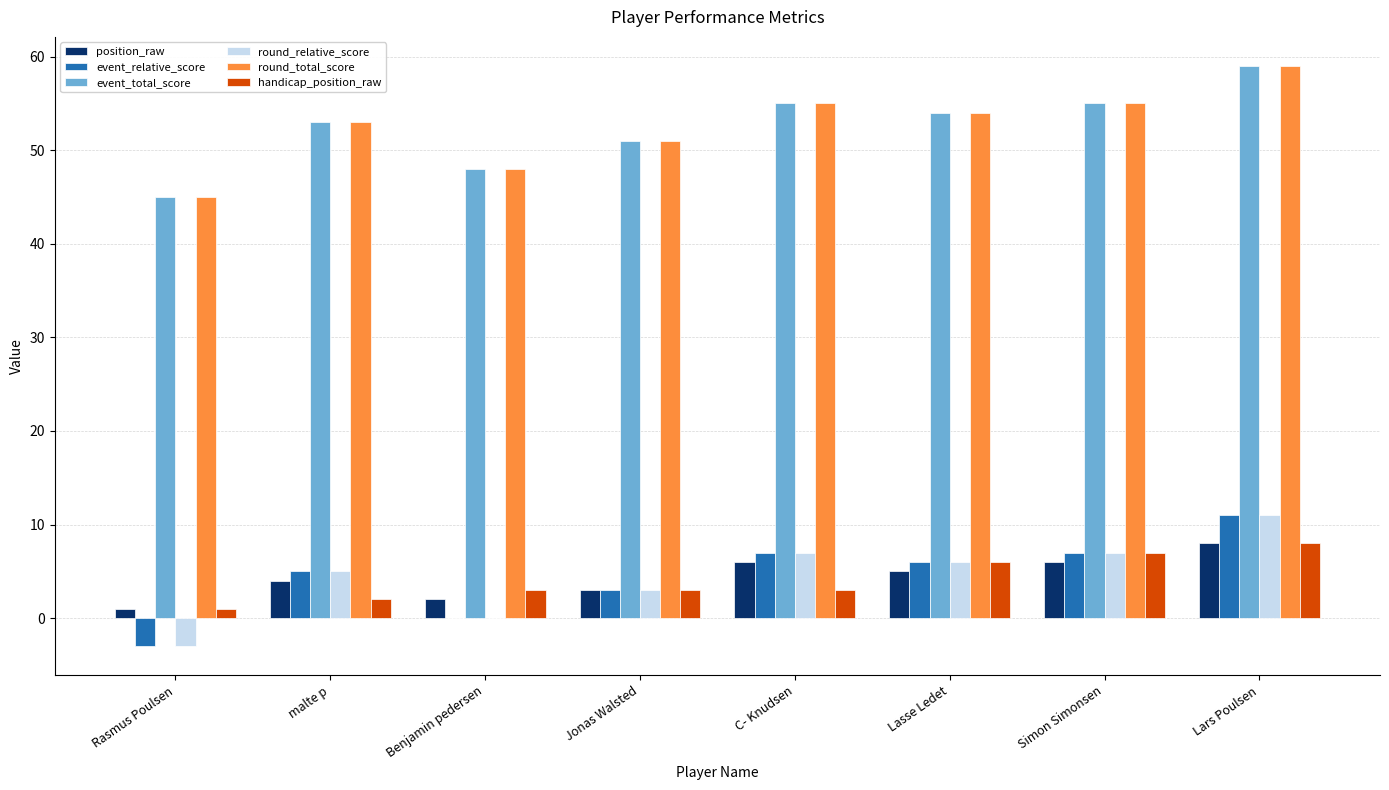

What is the sum of all event_total_score values?

420